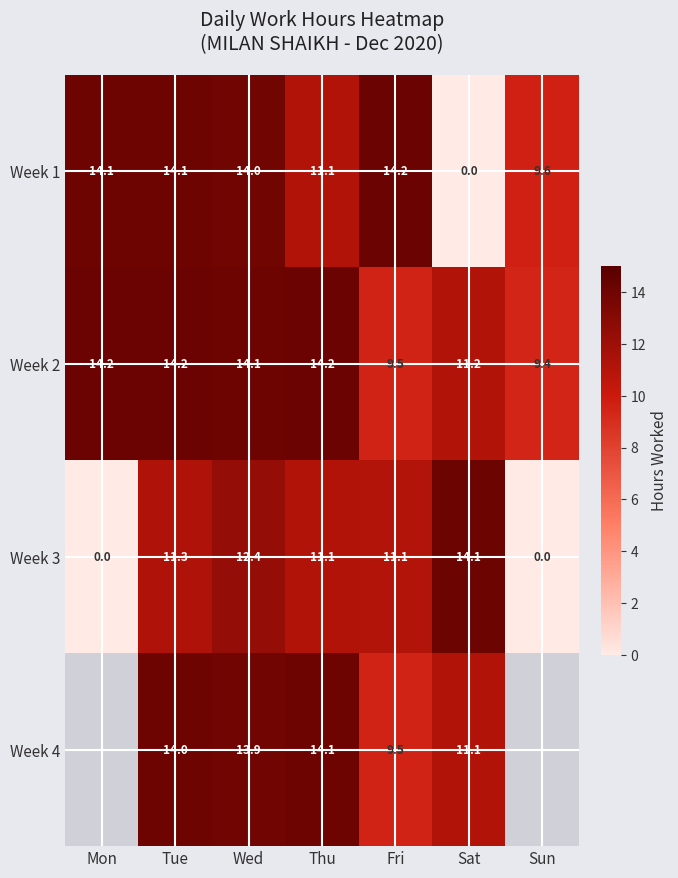

How many positive values does the Week 1 series have?

6